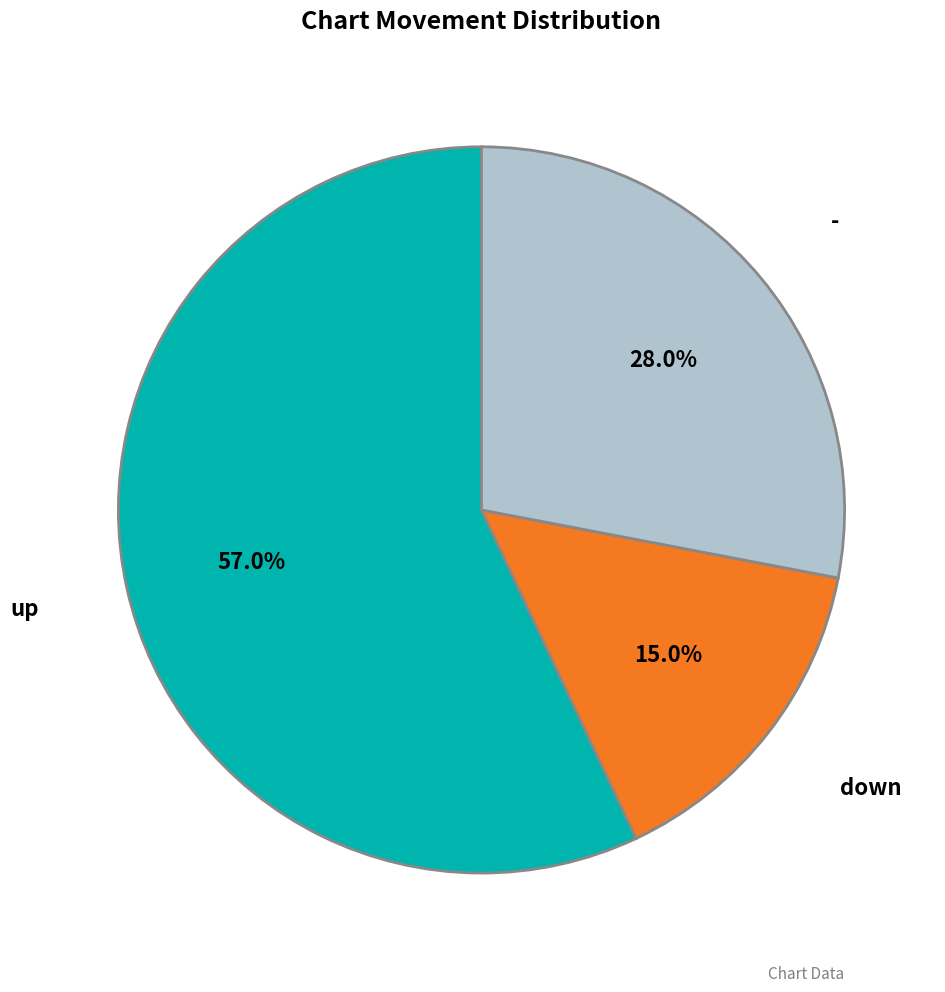

Which category has the smallest portion of the pie?

down